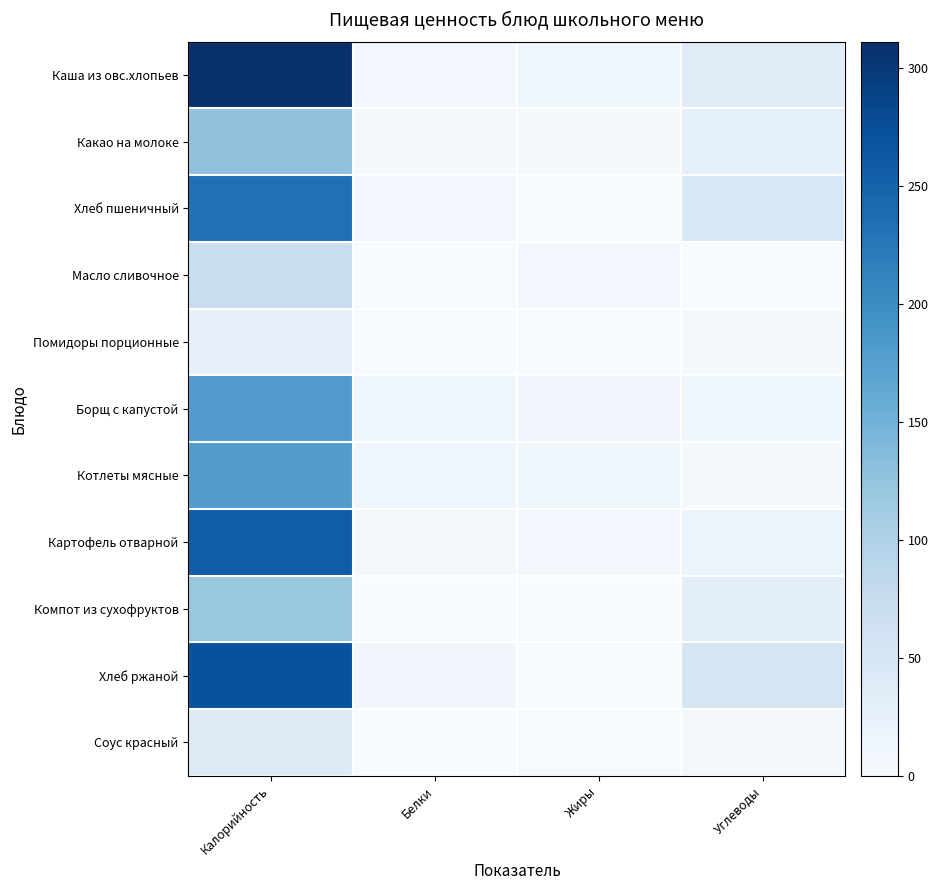

Reading right to left, list all the values displayed in this chart.

Каша из овс.хлопьев: Углеводы=37.4	Жиры=13.2	Белки=9.6	Калорийность=311.2
Какао на молоке: Углеводы=27.1	Жиры=2.9	Белки=3.7	Калорийность=127.3
Хлеб пшеничный: Углеводы=48.2	Жиры=1.0	Белки=7.8	Калорийность=233.8
Масло сливочное: Углеводы=0.1	Жиры=7.8	Белки=0.1	Калорийность=70.9
Помидоры порционные: Углеводы=3.8	Жиры=0.1	Белки=1.1	Калорийность=22.1
Борщ с капустой: Углеводы=12.1	Жиры=10.0	Белки=12.1	Калорийность=179.8
Котлеты мясные: Углеводы=4.8	Жиры=11.8	Белки=12.6	Калорийность=177.6
Картофель отварной: Углеводы=16.8	Жиры=9.3	Белки=6.6	Калорийность=257.7
Компот из сухофруктов: Углеводы=30.8	Жиры=0.0	Белки=0.3	Калорийность=121.0
Хлеб ржаной: Углеводы=51.3	Жиры=1.8	Белки=9.9	Калорийность=271.5
Соус красный: Углеводы=5.9	Жиры=1.5	Белки=0.6	Калорийность=41.1